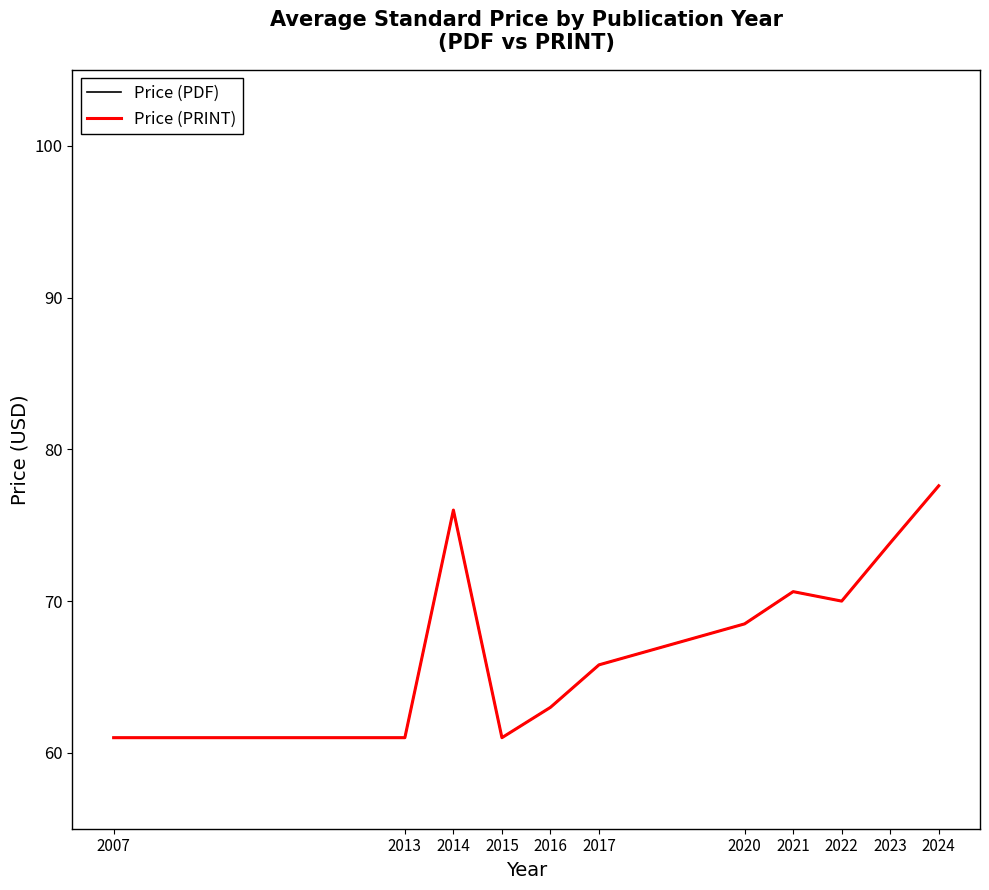

Which has a higher value, 2014 or 2021?

2014